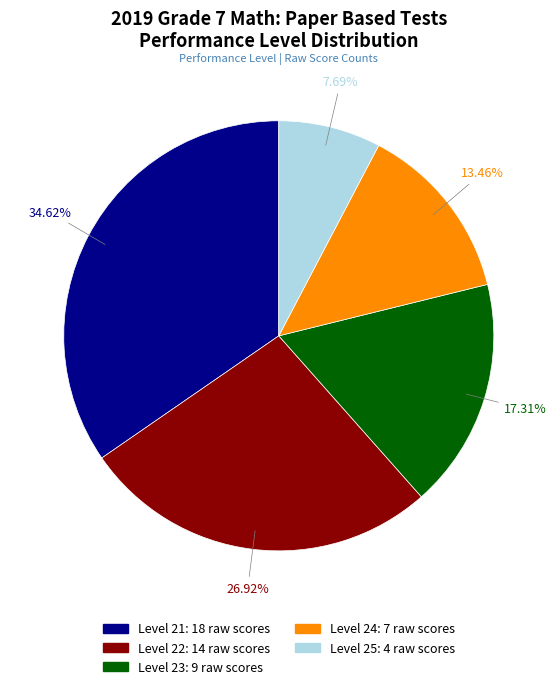

What percentage is the Level 25 slice, to the nearest percent?

8%